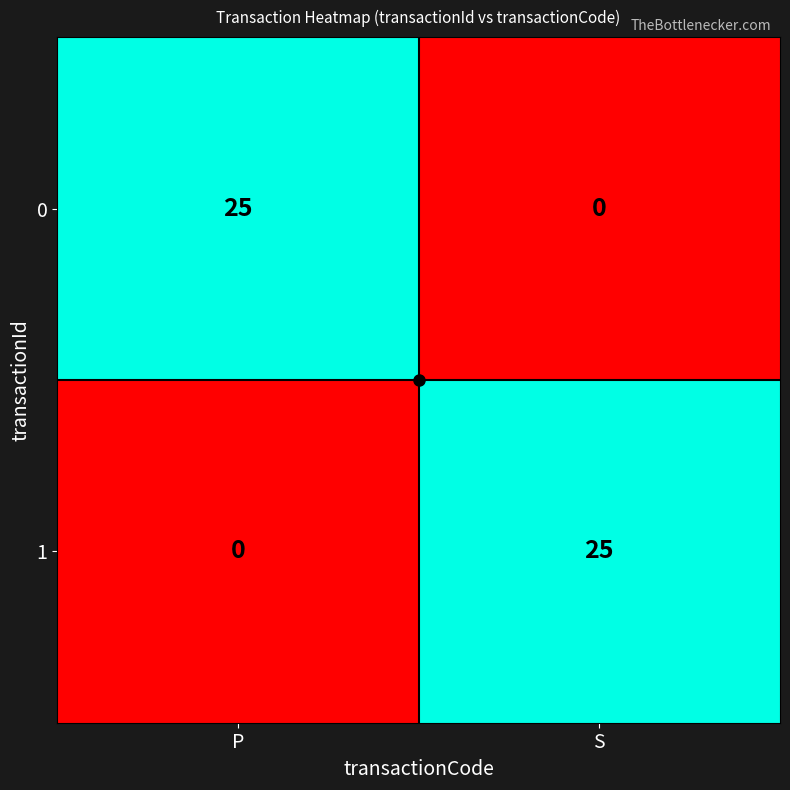

What is the sum of the 0 values at S and P?

25